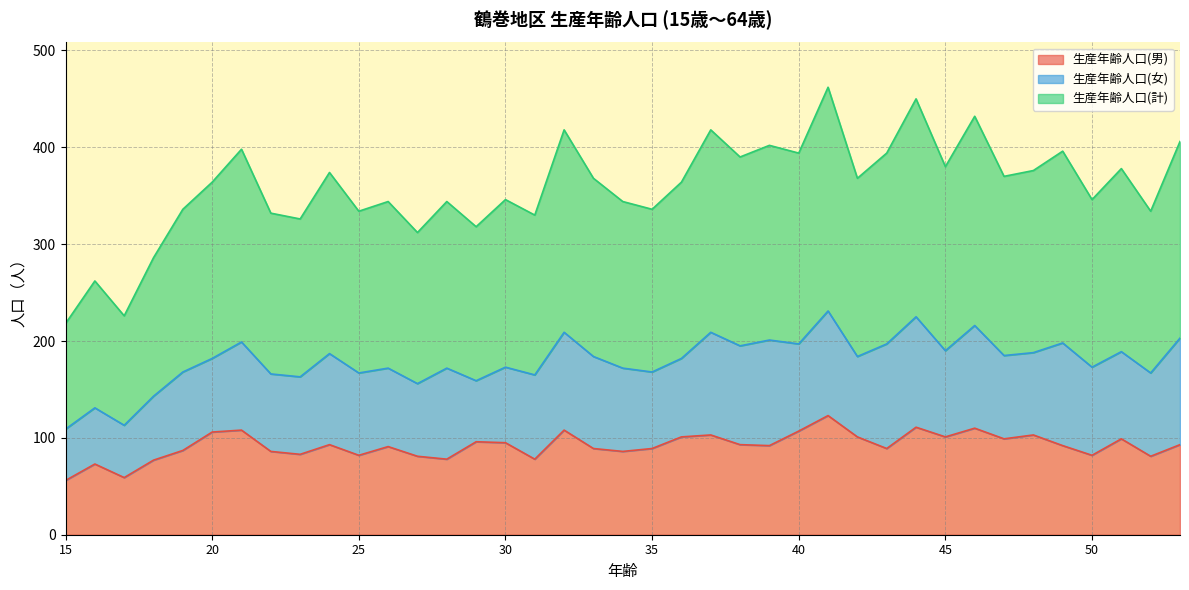

What is the lowest value of the 生産年齢人口(男) series?

56